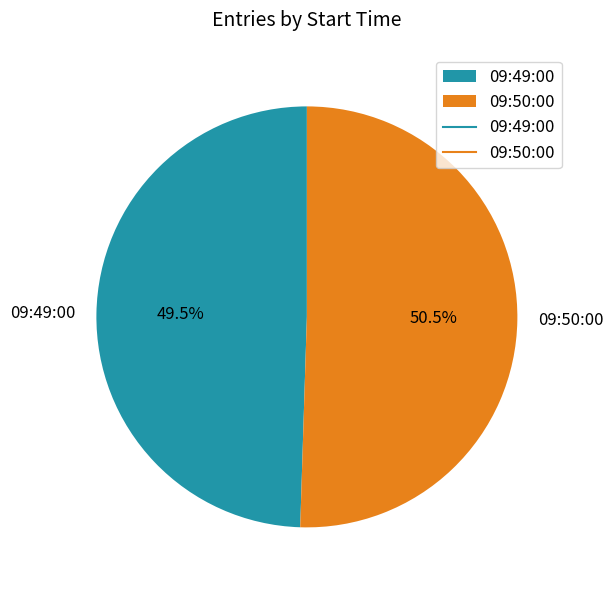

What portion of the pie excludes 09:50:00?

49.5%